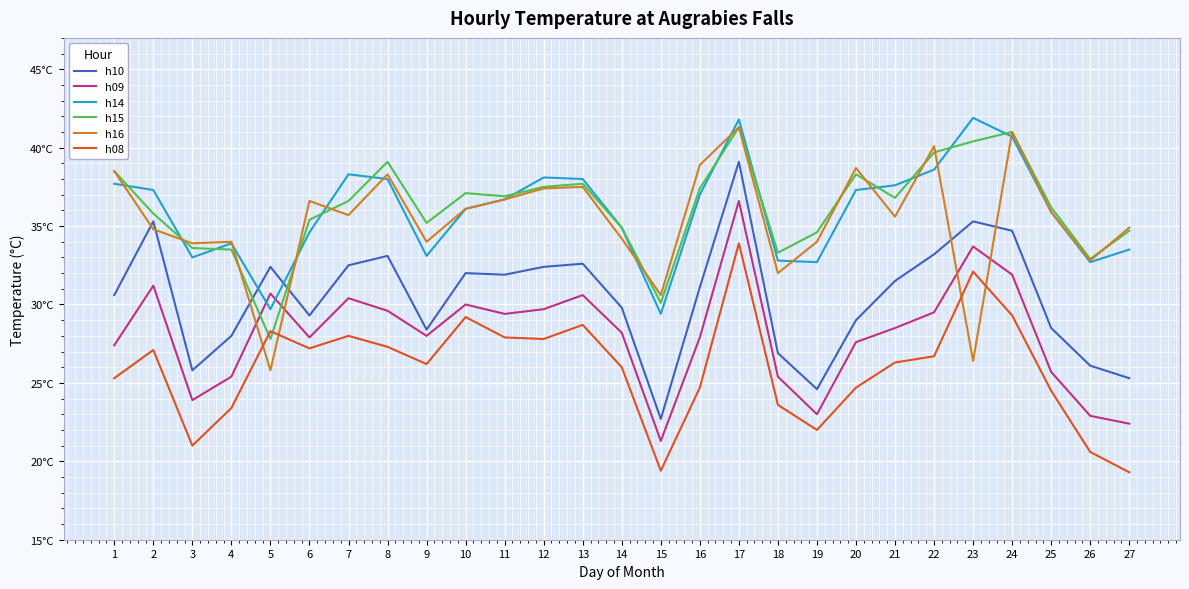

Reading left to right, what are all the values shown in this chart?

h10: 30.6	35.3	25.8	28.0	32.4	29.3	32.5	33.1	28.4	32.0	31.9	32.4	32.6	29.8	22.7	31.1	39.1	26.9	24.6	29.0	31.5	33.2	35.3	34.7	28.5	26.1	25.3
h09: 27.4	31.2	23.9	25.4	30.7	27.9	30.4	29.6	28.0	30.0	29.4	29.7	30.6	28.2	21.3	27.9	36.6	25.4	23.0	27.6	28.5	29.5	33.7	31.9	25.7	22.9	22.4
h14: 37.7	37.3	33.0	33.9	29.7	34.6	38.3	38.0	33.1	36.1	36.7	38.1	38.0	34.9	29.4	37.0	41.8	32.8	32.7	37.3	37.6	38.6	41.9	40.7	35.9	32.7	33.5
h15: 38.5	35.8	33.6	33.5	27.8	35.4	36.6	39.1	35.2	37.1	36.9	37.5	37.7	34.9	30.1	37.4	41.3	33.3	34.6	38.3	36.8	39.7	40.4	41.0	36.2	32.9	34.7
h16: 38.5	34.8	33.9	34.0	25.8	36.6	35.7	38.3	34.0	36.1	36.7	37.4	37.5	34.2	30.6	38.9	41.3	32.0	34.0	38.7	35.6	40.1	26.4	41.0	35.9	32.8	34.9
h08: 25.3	27.1	21.0	23.4	28.3	27.2	28.0	27.3	26.2	29.2	27.9	27.8	28.7	26.0	19.4	24.7	33.9	23.6	22.0	24.7	26.3	26.7	32.1	29.3	24.5	20.6	19.3